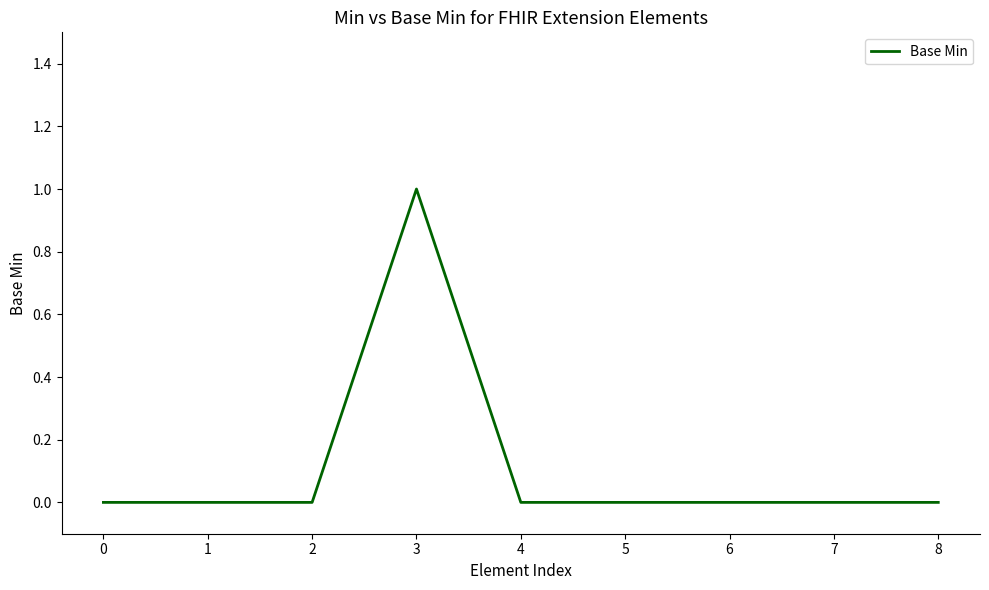

Reading left to right, what are all the values shown in this chart?

0=0	1=0	2=0	3=1	4=0	5=0	6=0	7=0	8=0